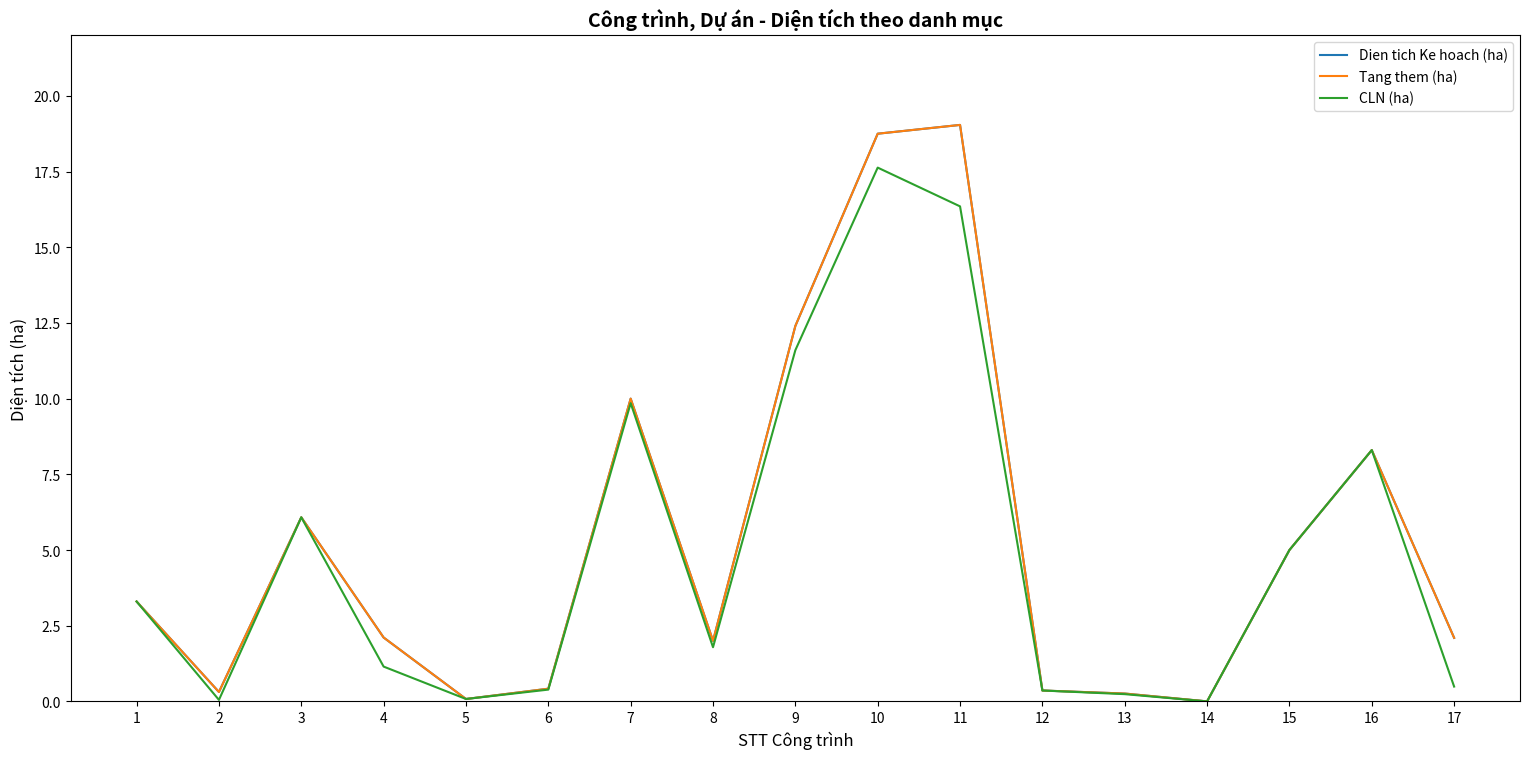

What is the difference between the second highest and minimum values in the Dien tich Ke hoach (ha) series?

18.7